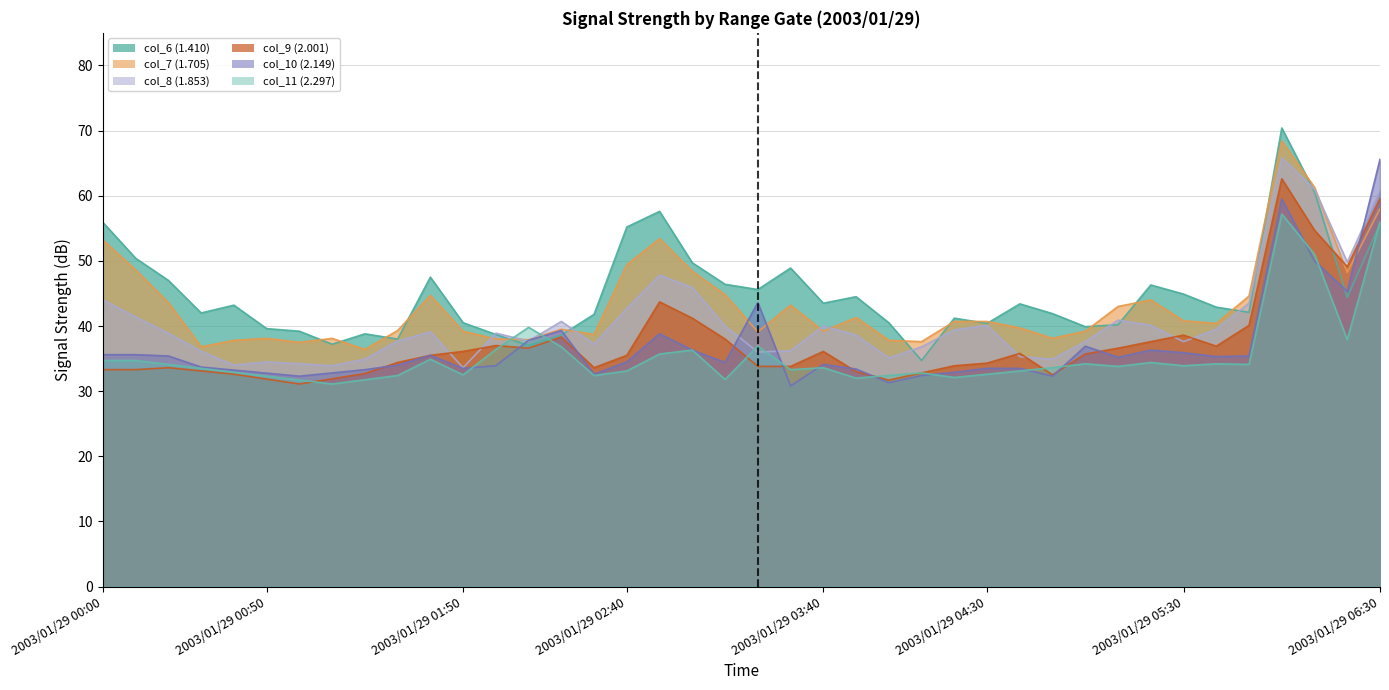

Where is the first local minimum for col_8?

2003/01/29 00:40